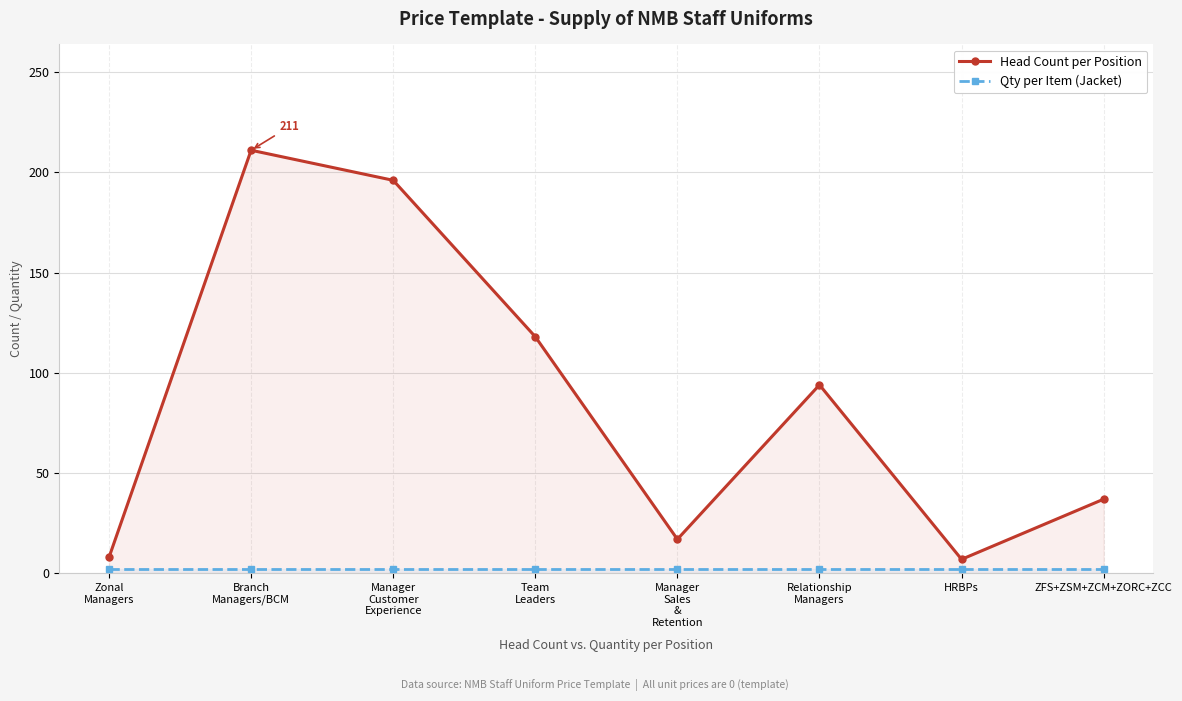

At which category is the sum across all series the highest?

Branch
Managers/BCM